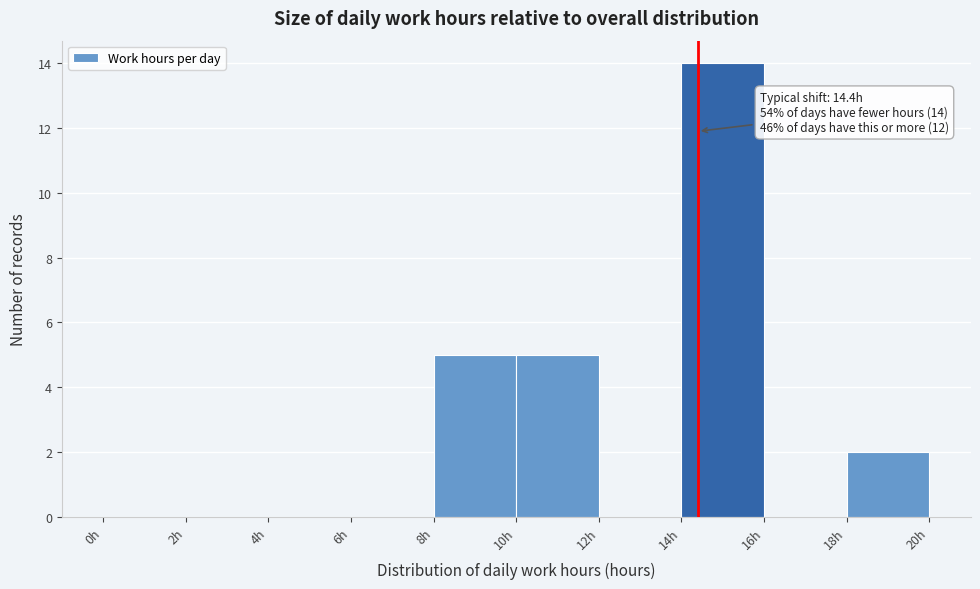

Which range on the x-axis has the tallest bar?

14 to 16